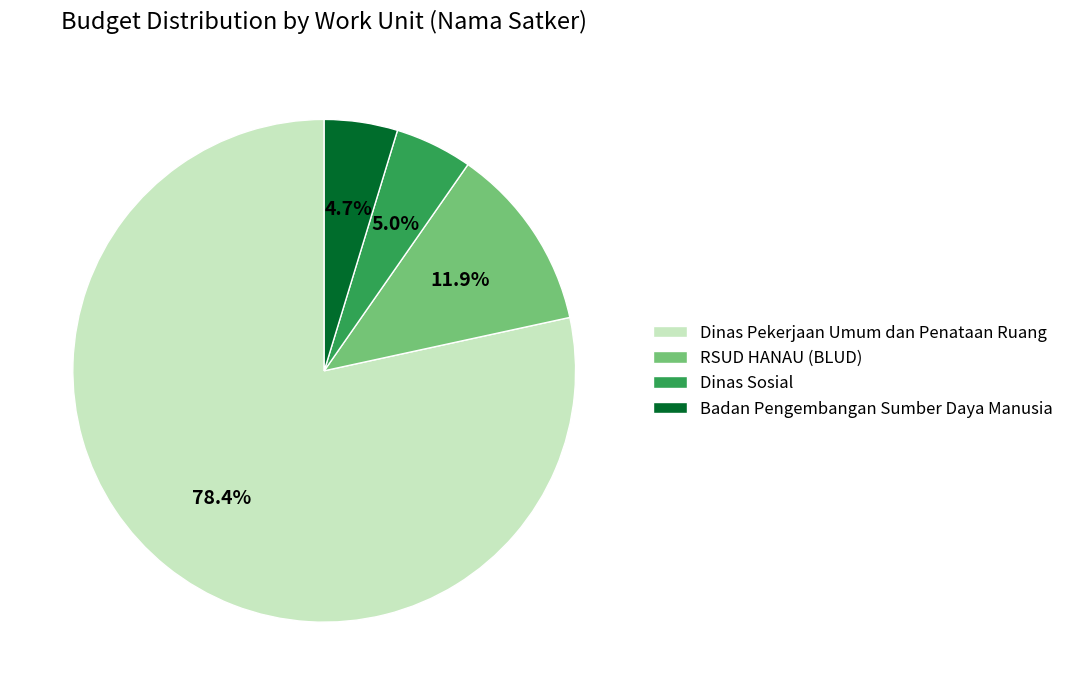

Which slice is the largest?

Dinas Pekerjaan Umum dan Penataan Ruang